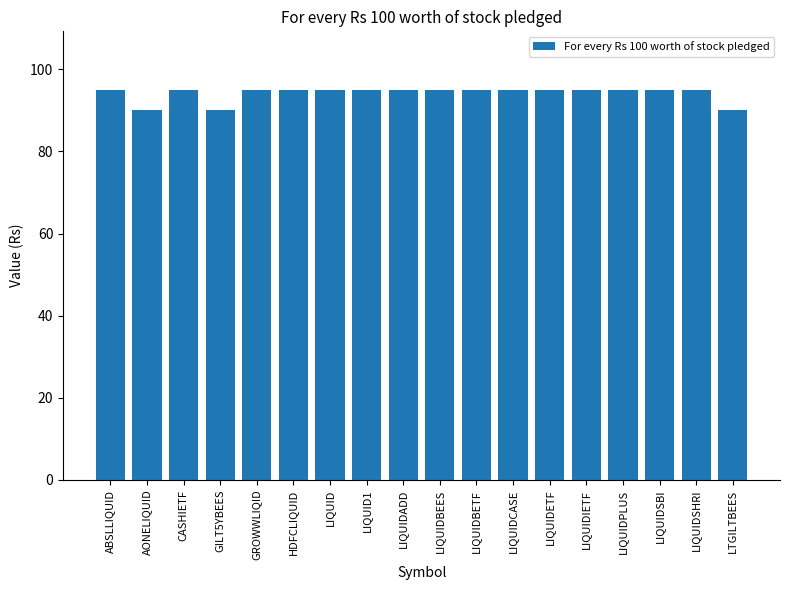

Approximately how many times larger is the value at AONELIQUID compared to GROWWLIQID?

0.9